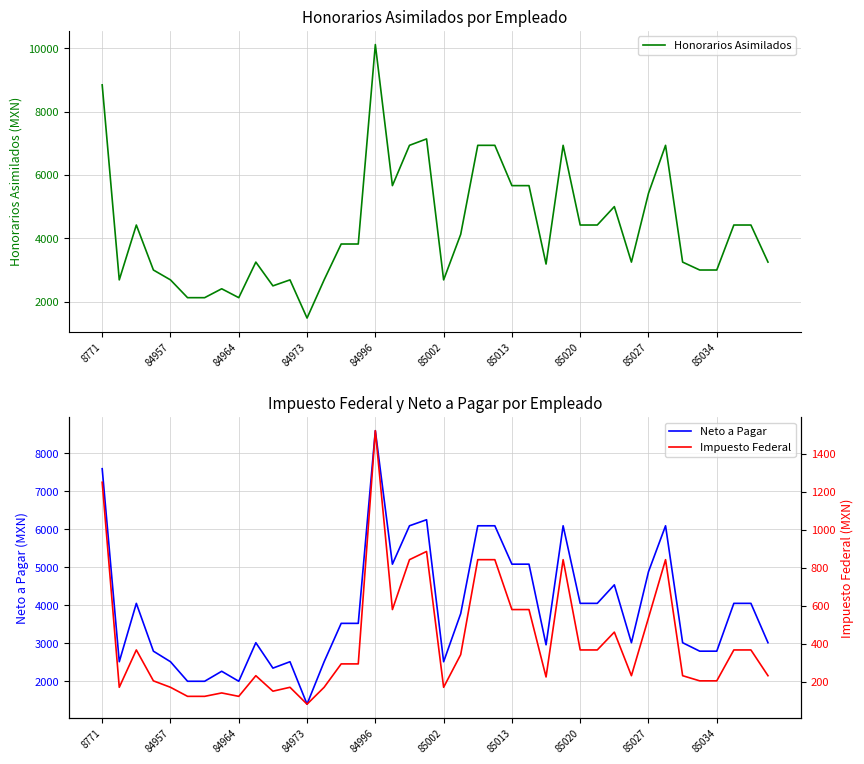

What is the difference between the maximum and minimum values in the Impuesto Federal series?

1439.7